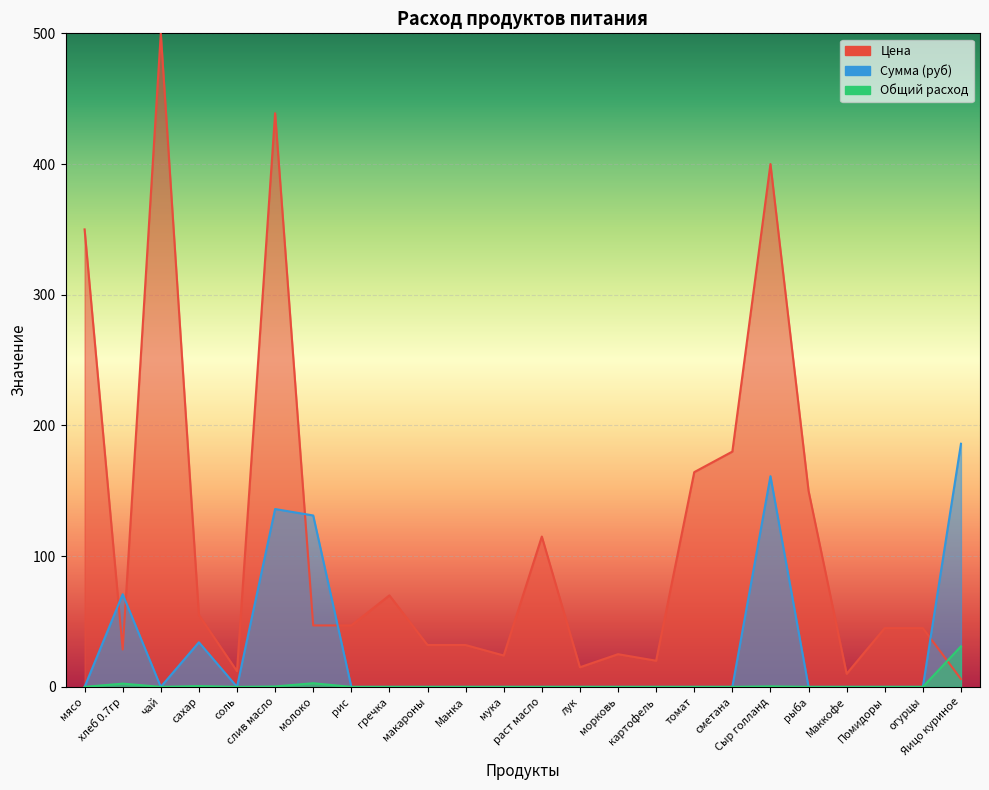

Is it true that Общий расход equals 0.7 at Сыр голланд?

False